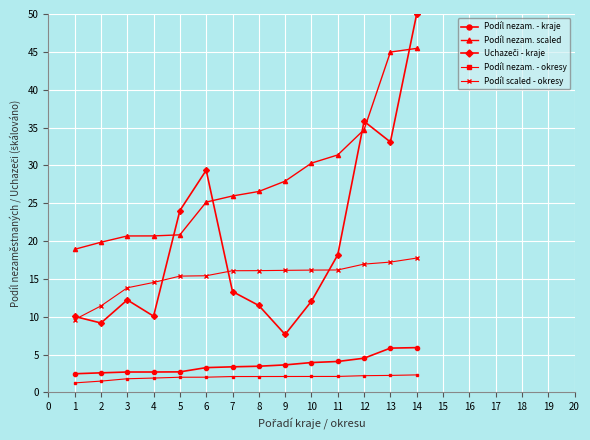

What is the highest value of the Podíl scaled - okresy series?

17.7